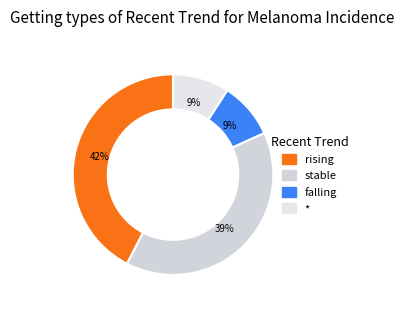

Which slice is the smallest?

falling